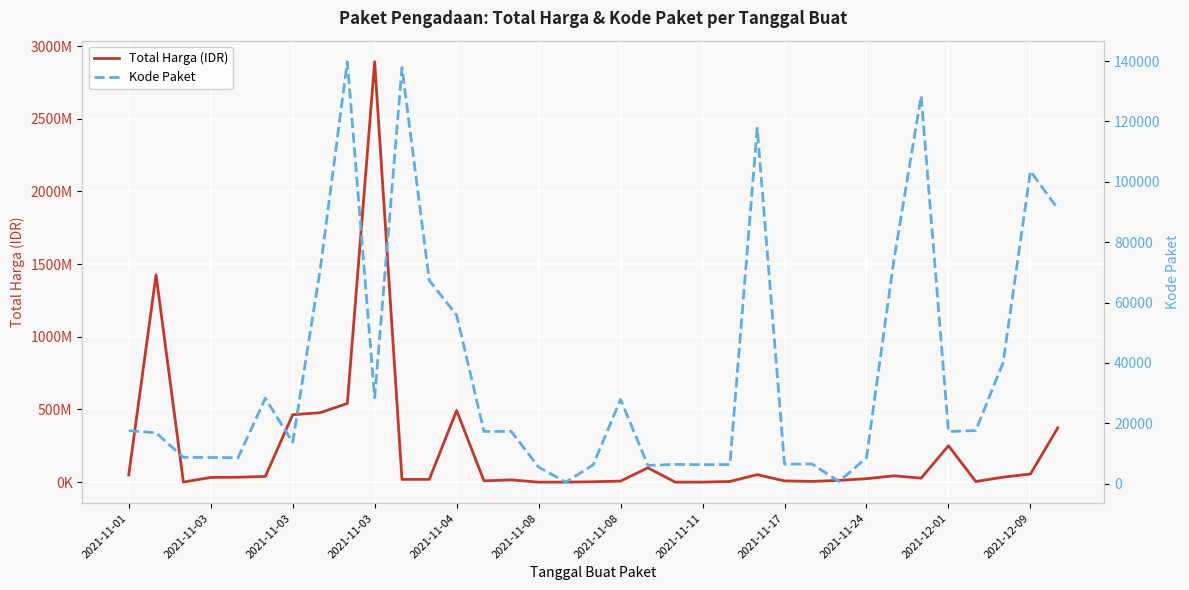

What is the maximum value for Kode Paket?

139817